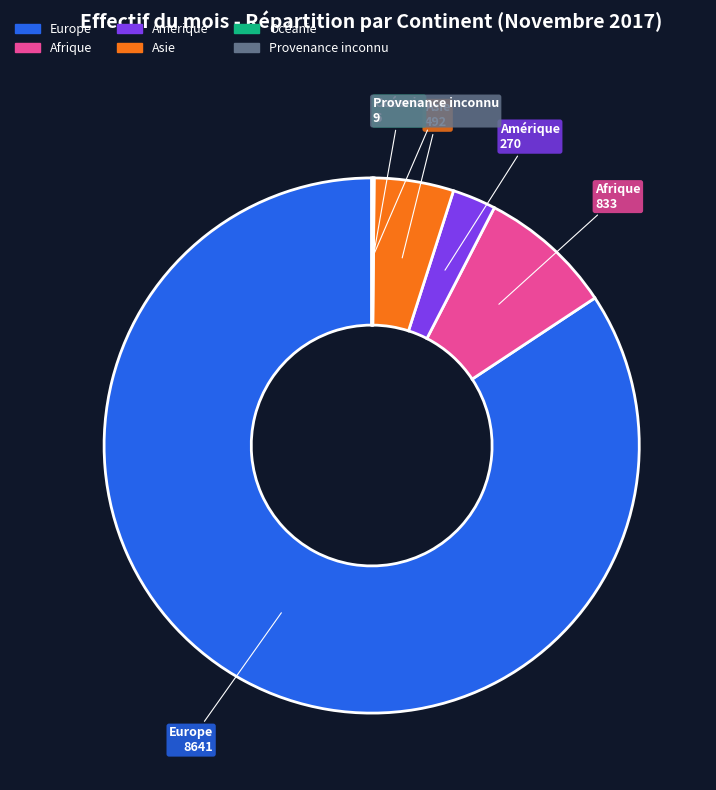

The Europe slice represents 72% of the pie. True or false?

False